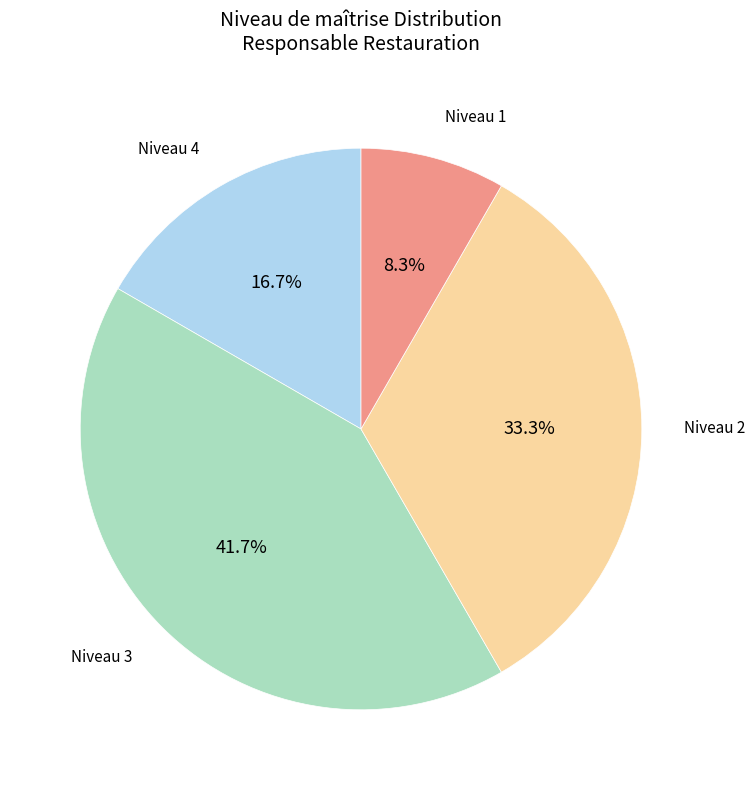

Which slice is the largest?

Niveau 3